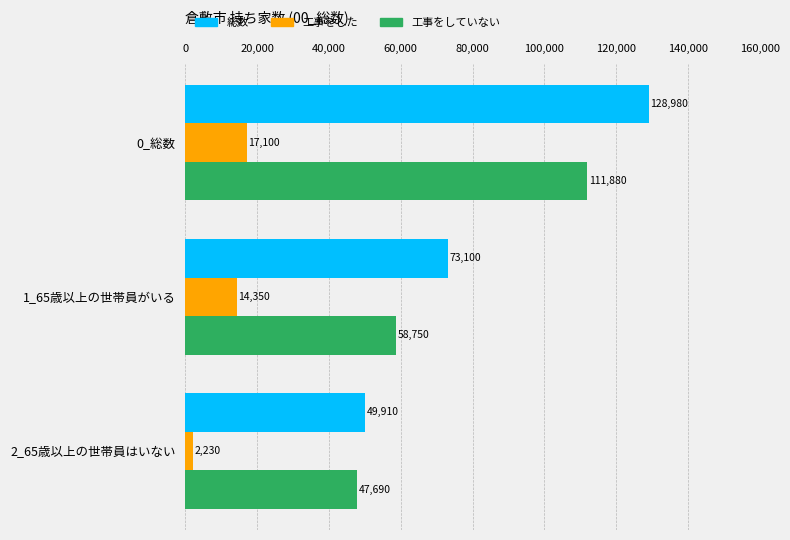

What is the difference between the highest and lowest values at 2_65歳以上の世帯員はいない?

47680